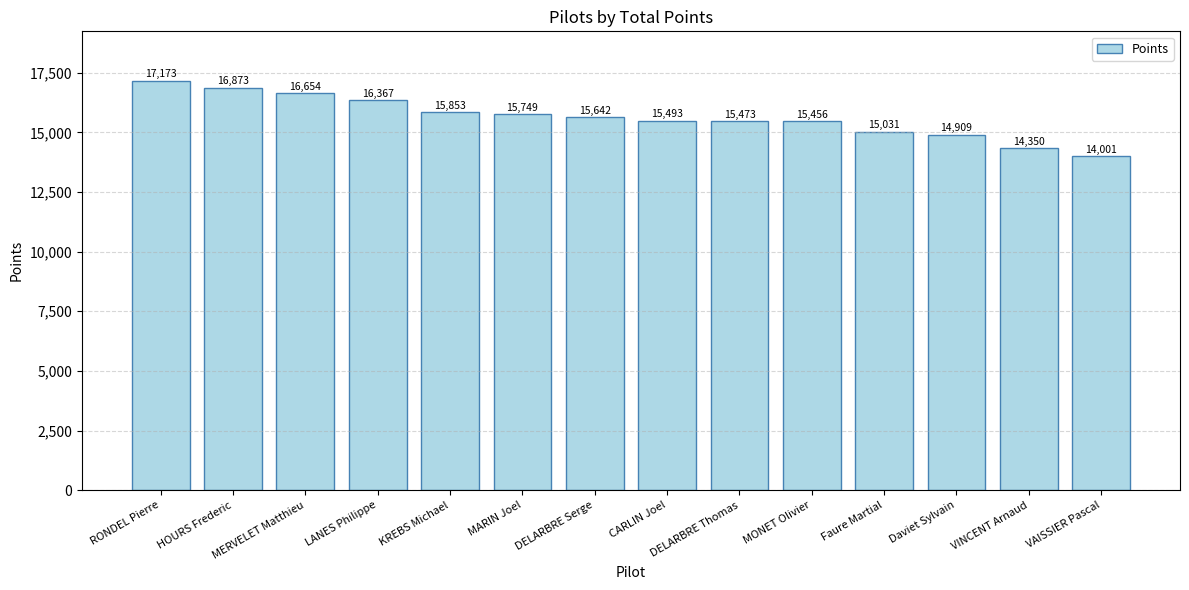

List the labels in order of value, smallest first.

VAISSIER Pascal, VINCENT Arnaud, Daviet Sylvain, Faure Martial, MONET Olivier, DELARBRE Thomas, CARLIN Joel, DELARBRE Serge, MARIN Joel, KREBS Michael, LANES Philippe, MERVELET Matthieu, HOURS Frederic, RONDEL Pierre